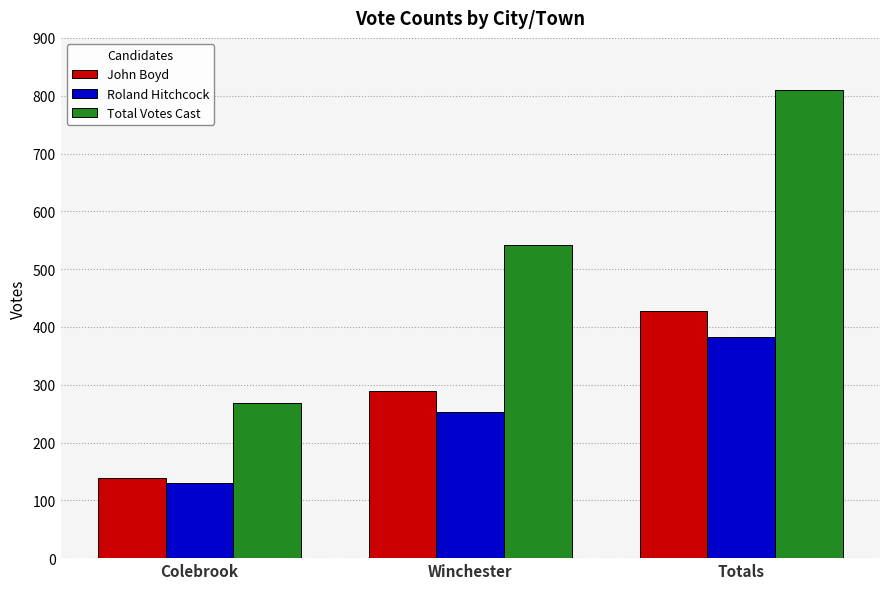

The value of John Boyd at Totals is 428. True or false?

True